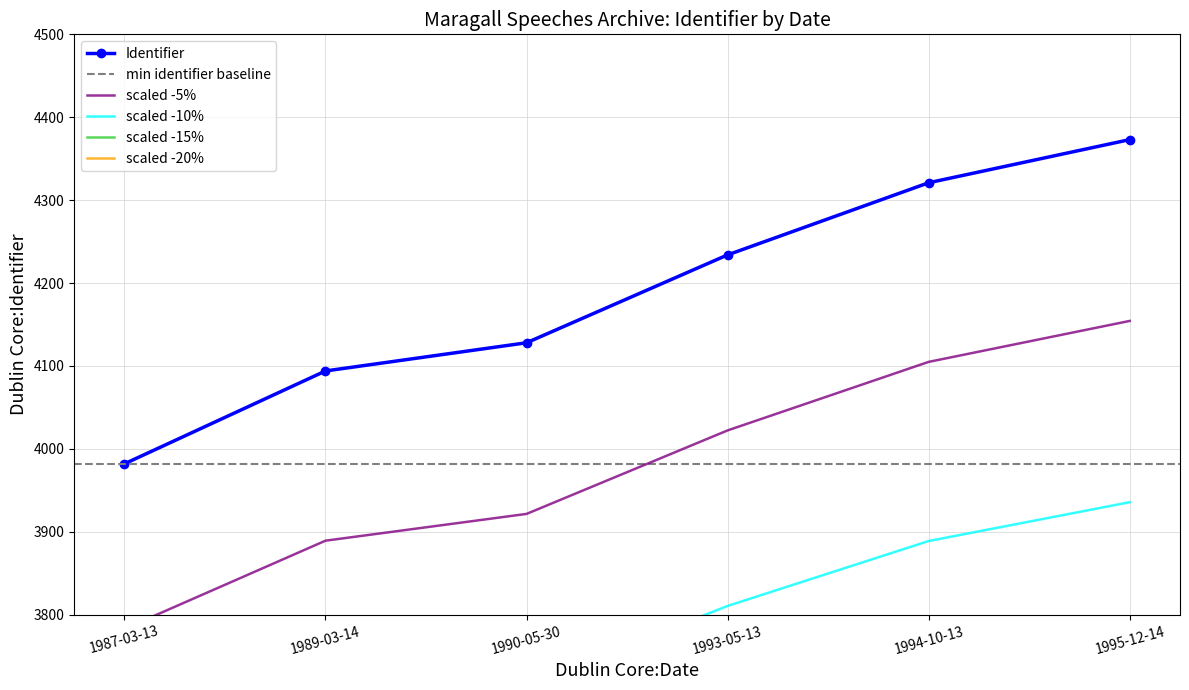

The Identifier series shows 7339 at 1989-03-14. True or false?

False